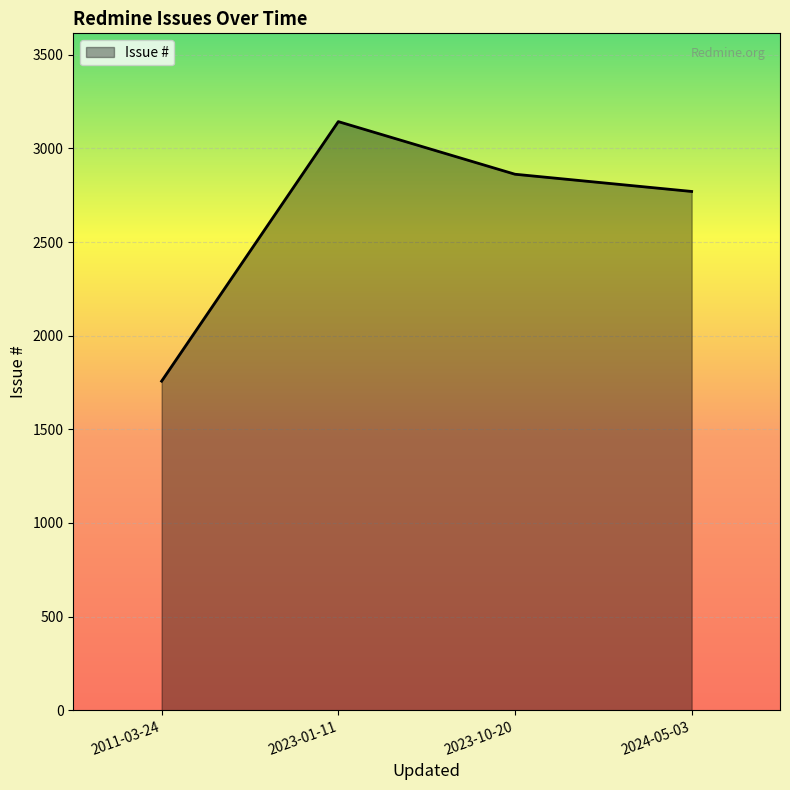

List the labels in order of value, smallest first.

2011-03-24, 2024-05-03, 2023-10-20, 2023-01-11